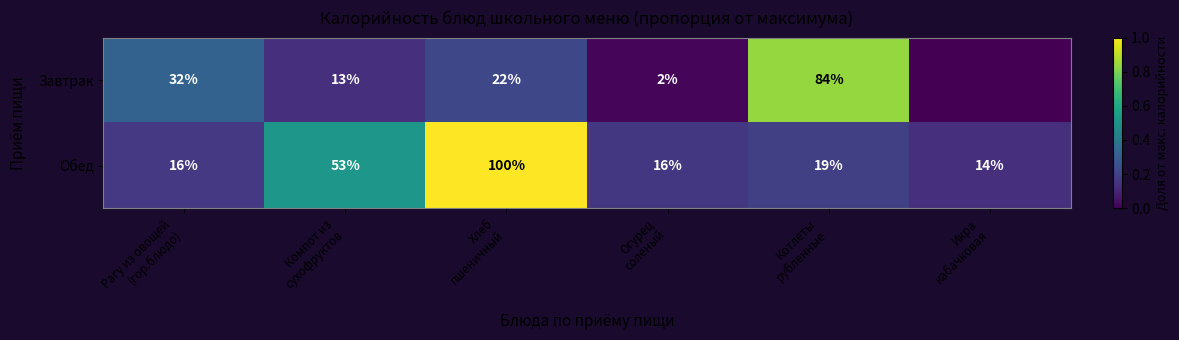

What is the difference between the second highest and second lowest values in the Обед series?

37